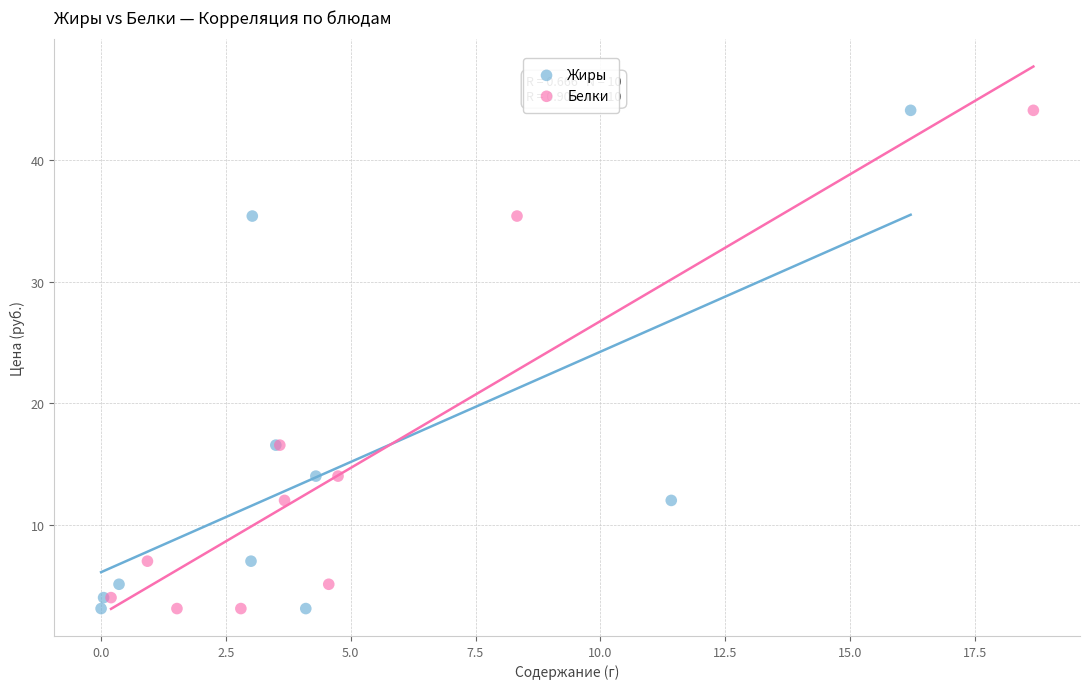

What are all the series names shown in the legend?

Жиры, Белки